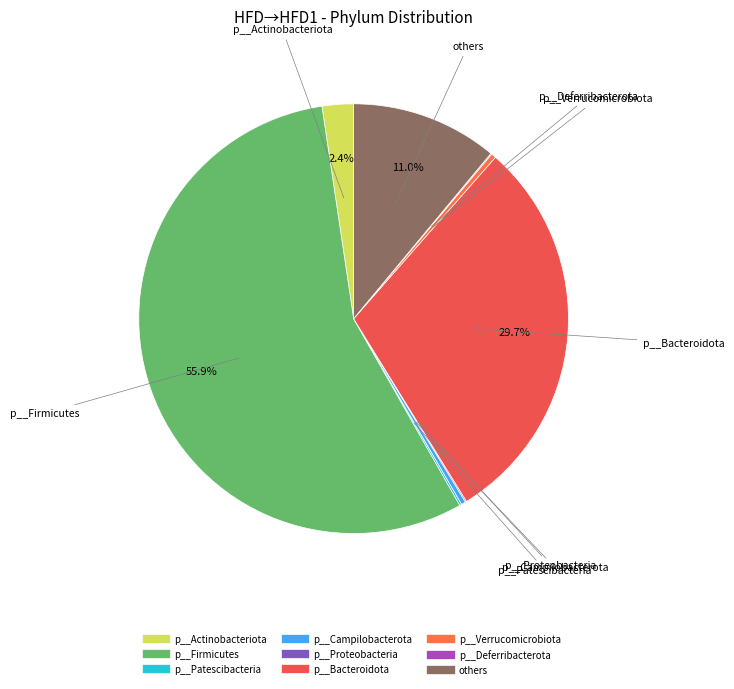

What is the total percentage of others and p__Actinobacteriota?

13.4%